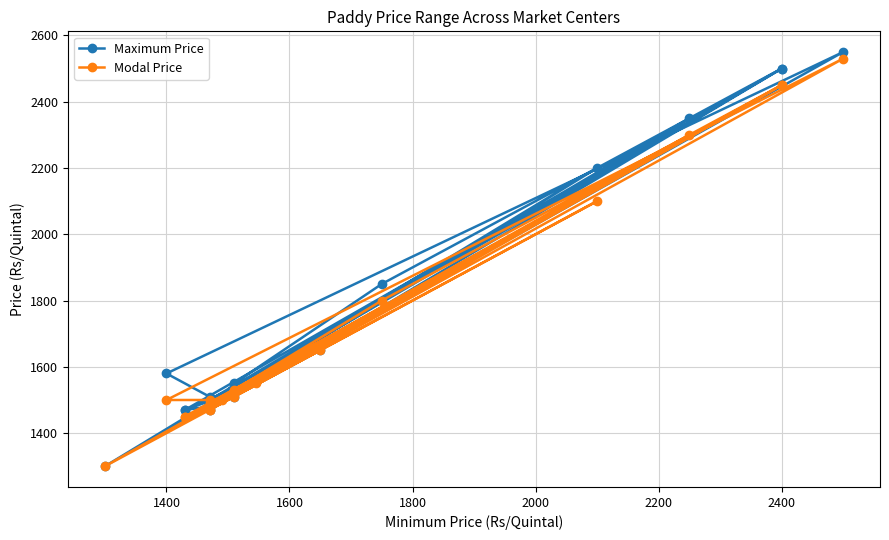

Which series has the widest spread of values?

Maximum Price